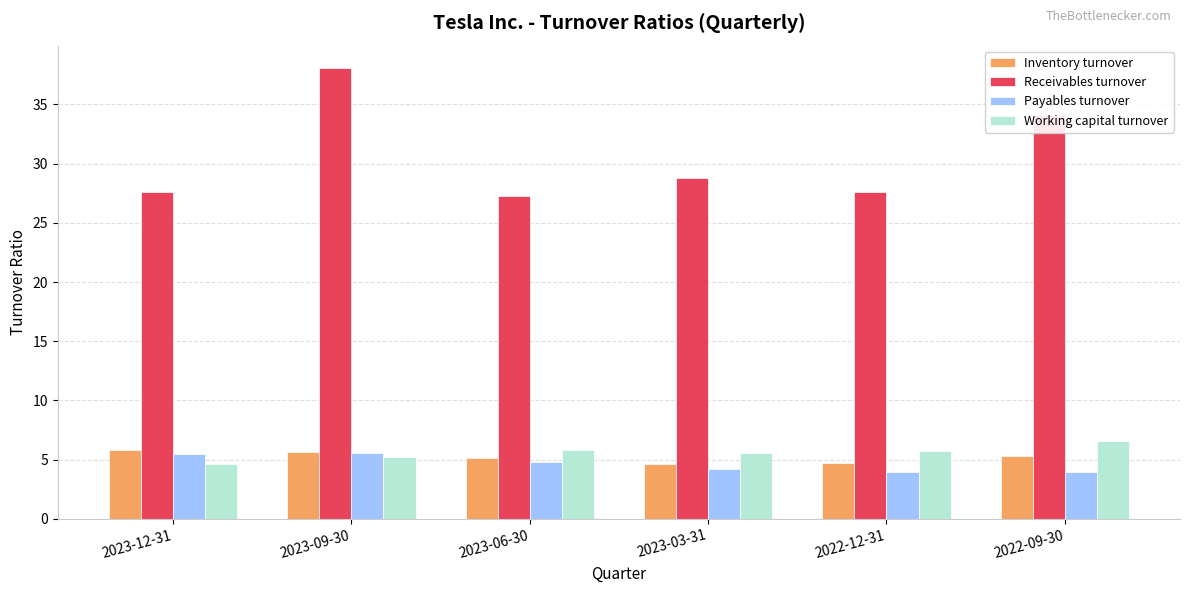

What is the label of the 3rd bar from the right?

2023-03-31